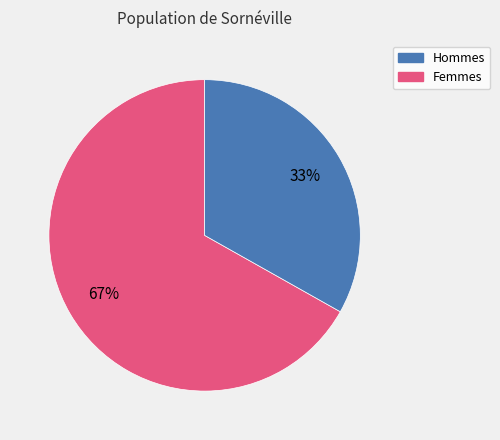

Is there a majority slice in this chart?

Yes